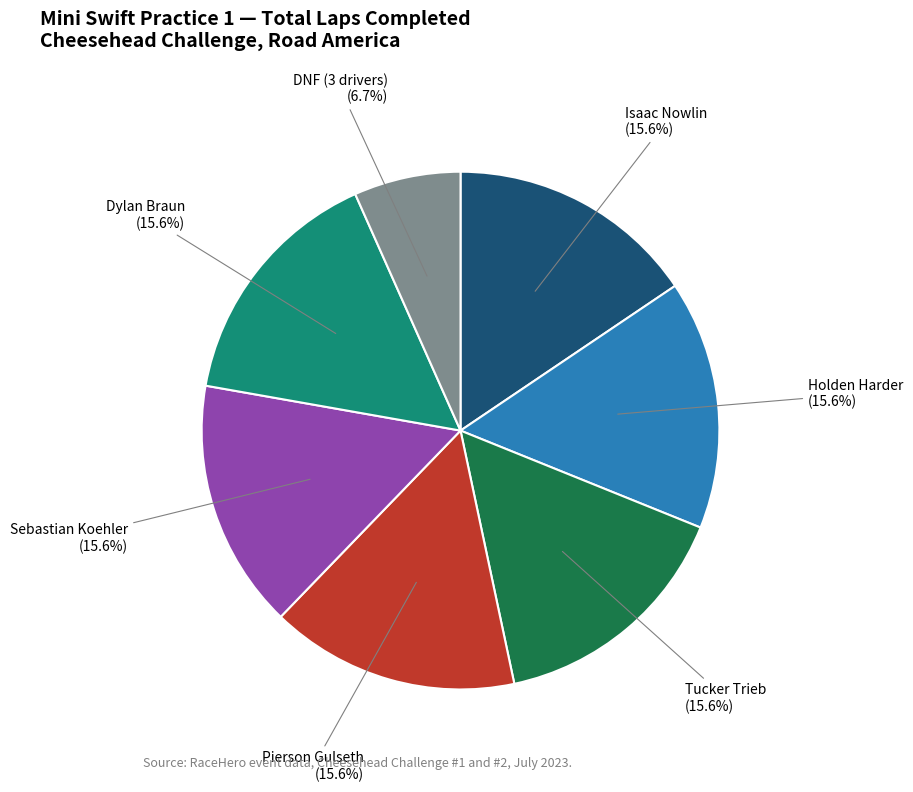

Is there a majority slice in this chart?

No